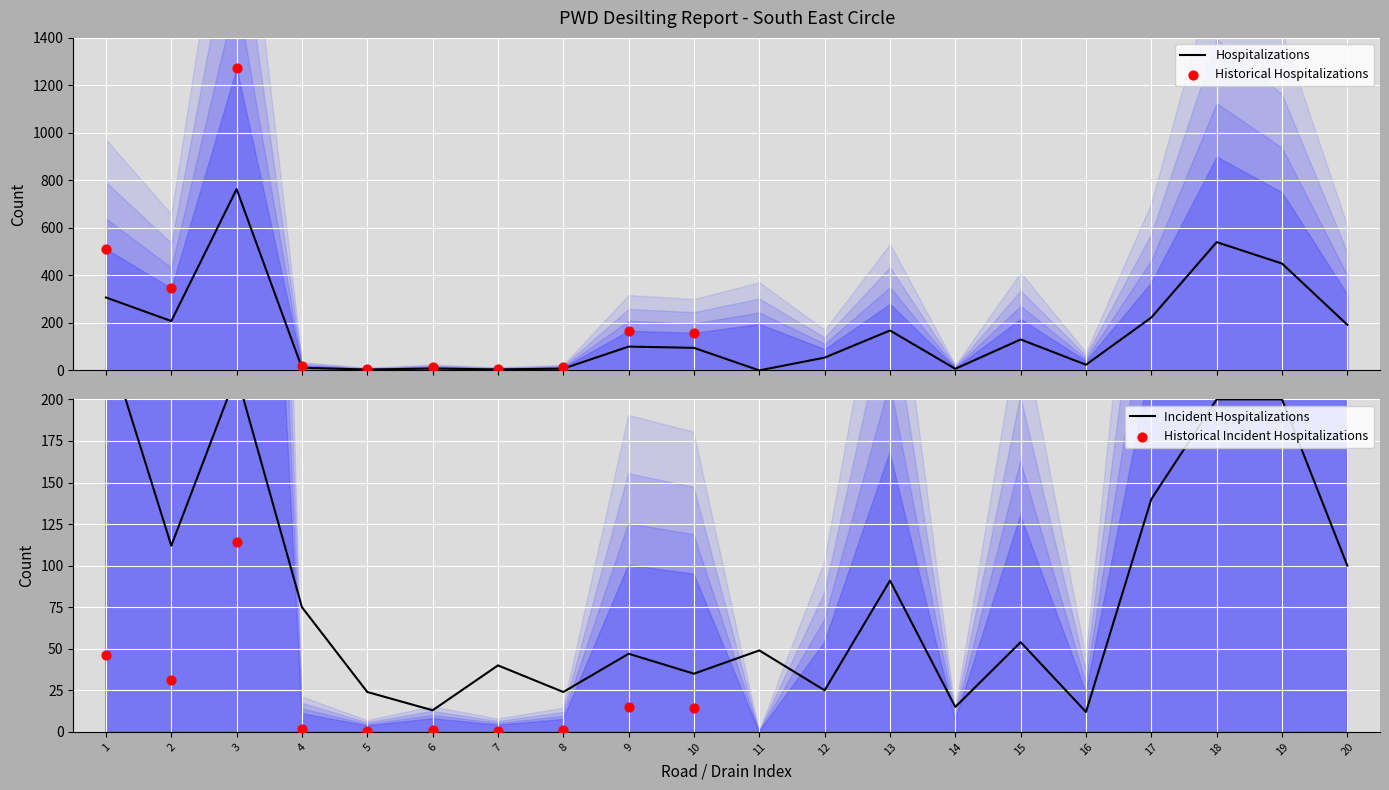

At how many categories does at least one series exceed 14?

19